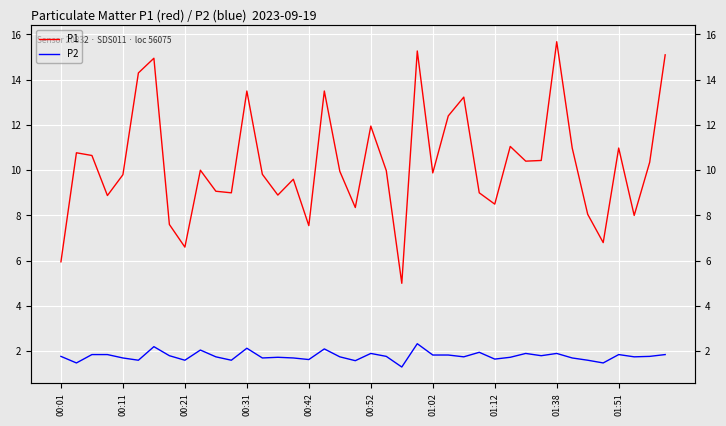

At which category is the sum across all series the highest?

23